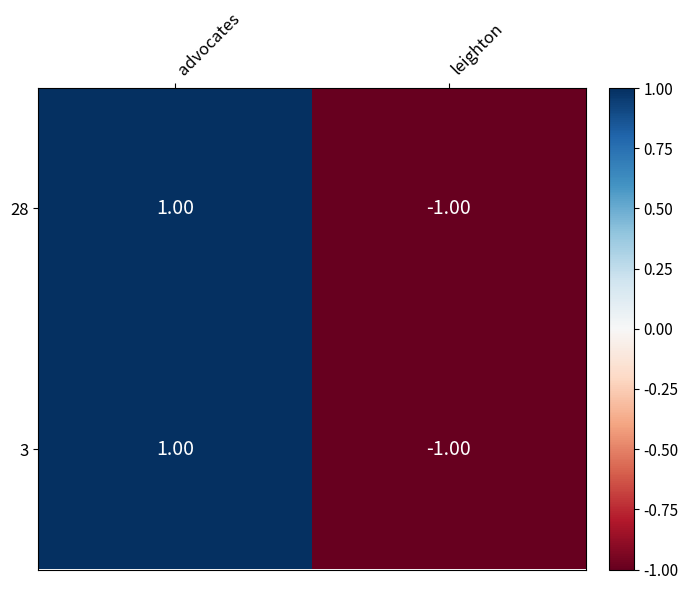

At which category does the chart reach its minimum across all series?

leighton